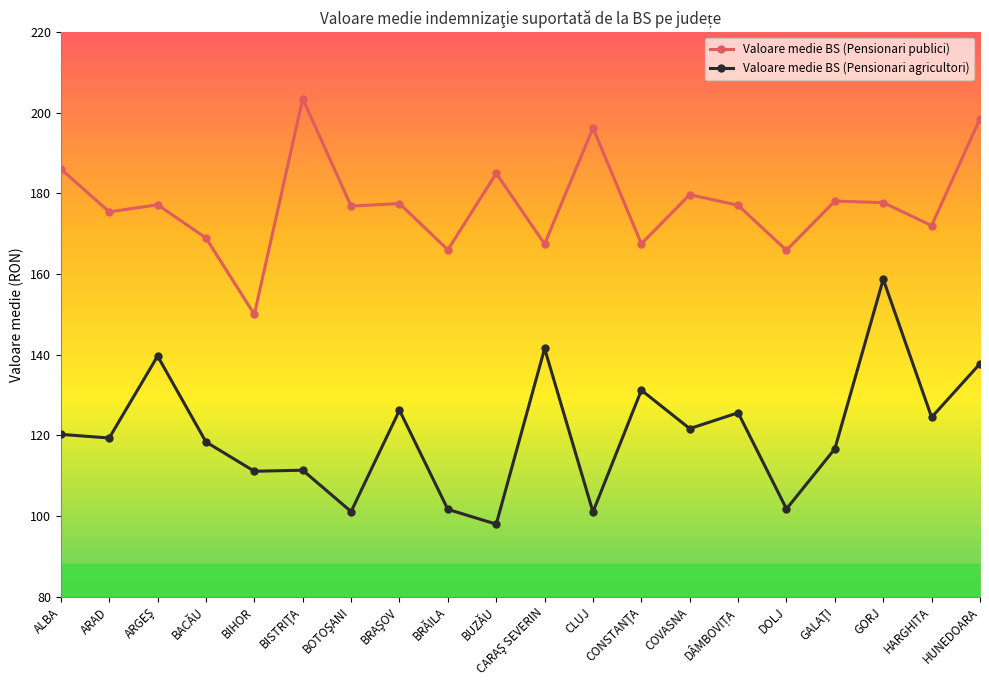

What is the sum of all Valoare medie BS (Pensionari publici) values?

3547.0